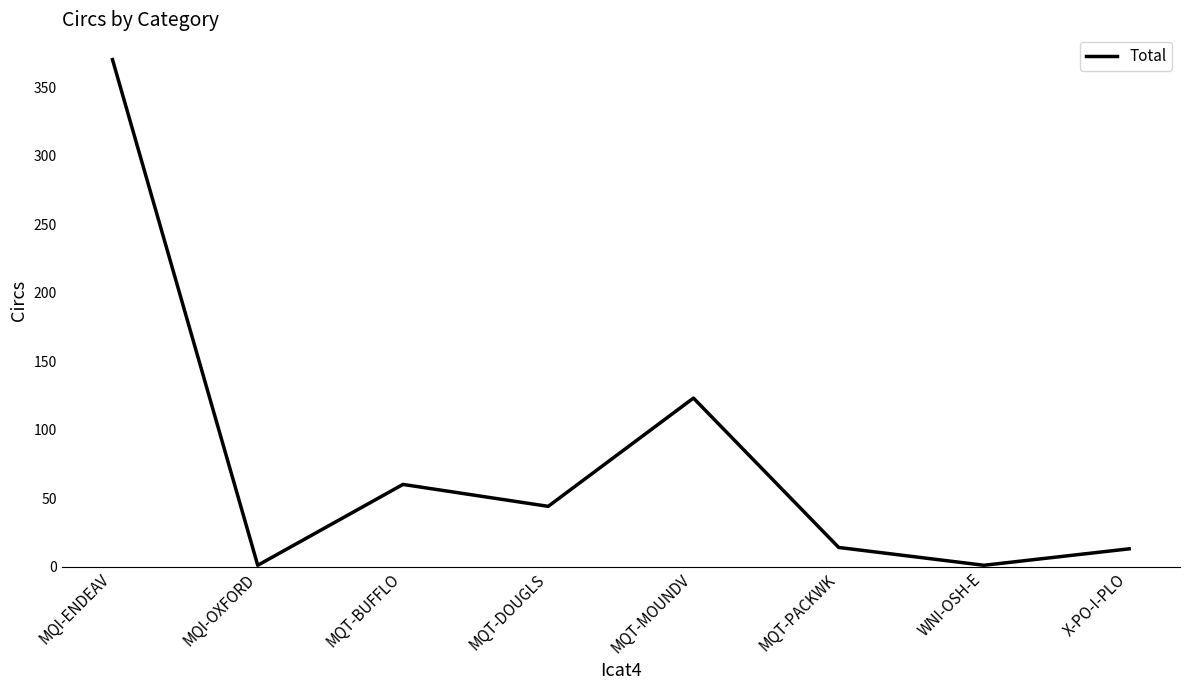

The value at MQT-DOUGLS is 73. True or false?

False